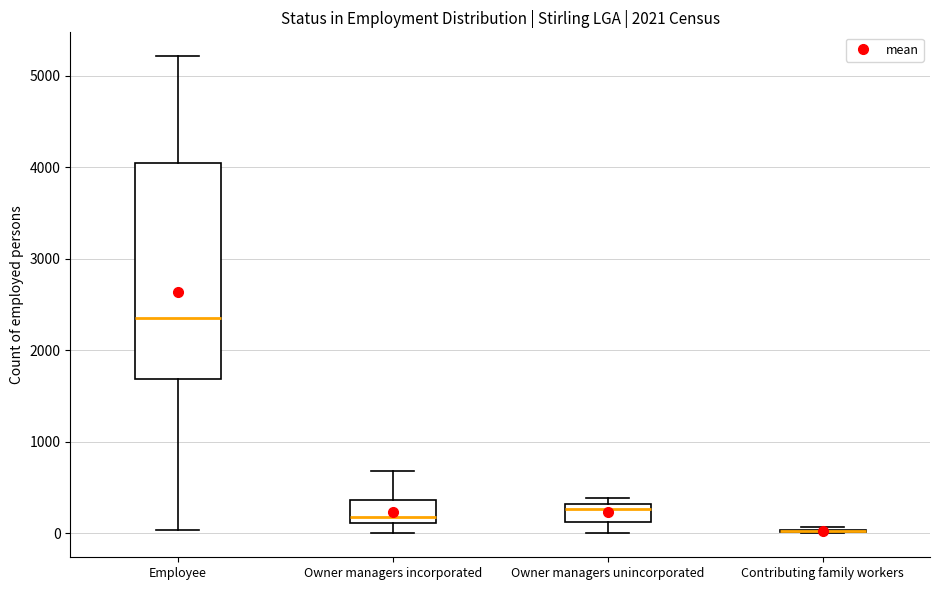

Which box is the tallest, from its lower edge to its upper edge?

Employee